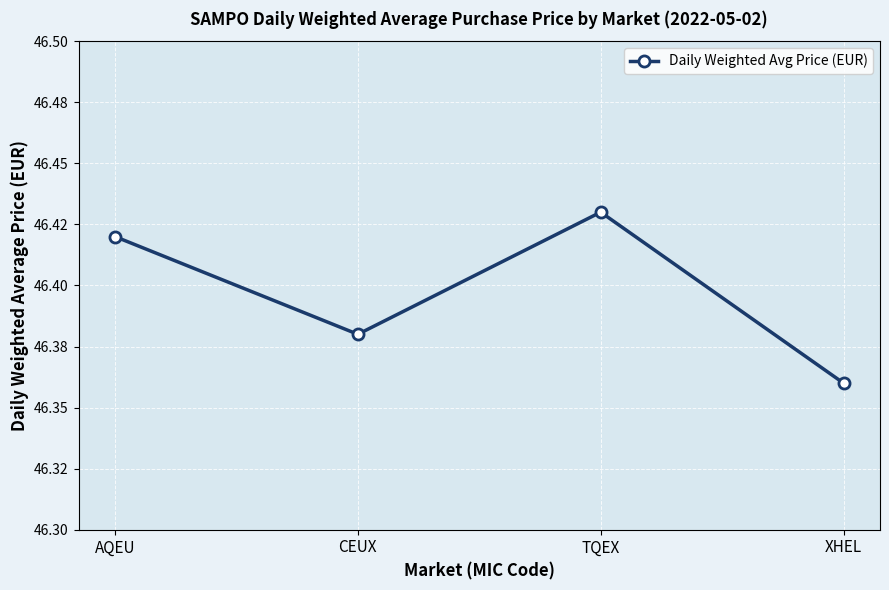

How many values are between 46 and 47?

4